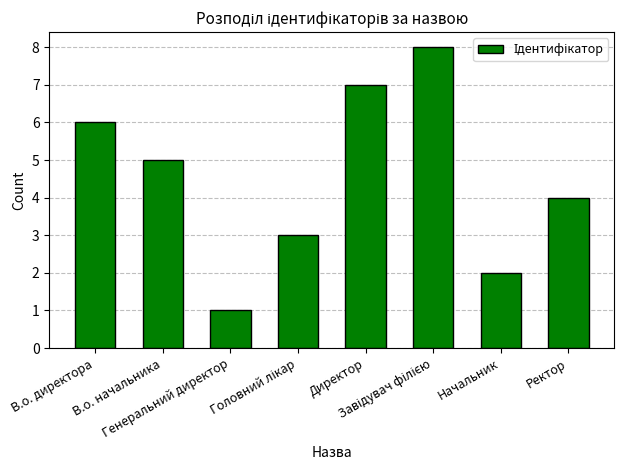

What is the greatest value displayed?

8